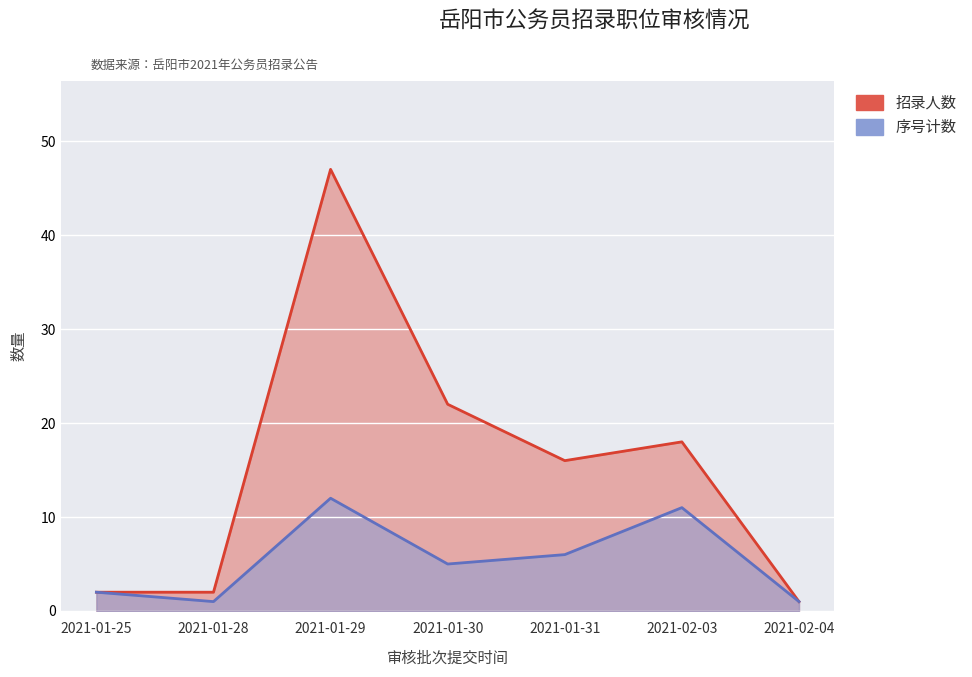

Rank the series by their maximum value, from highest to lowest.

招录人数, 序号计数